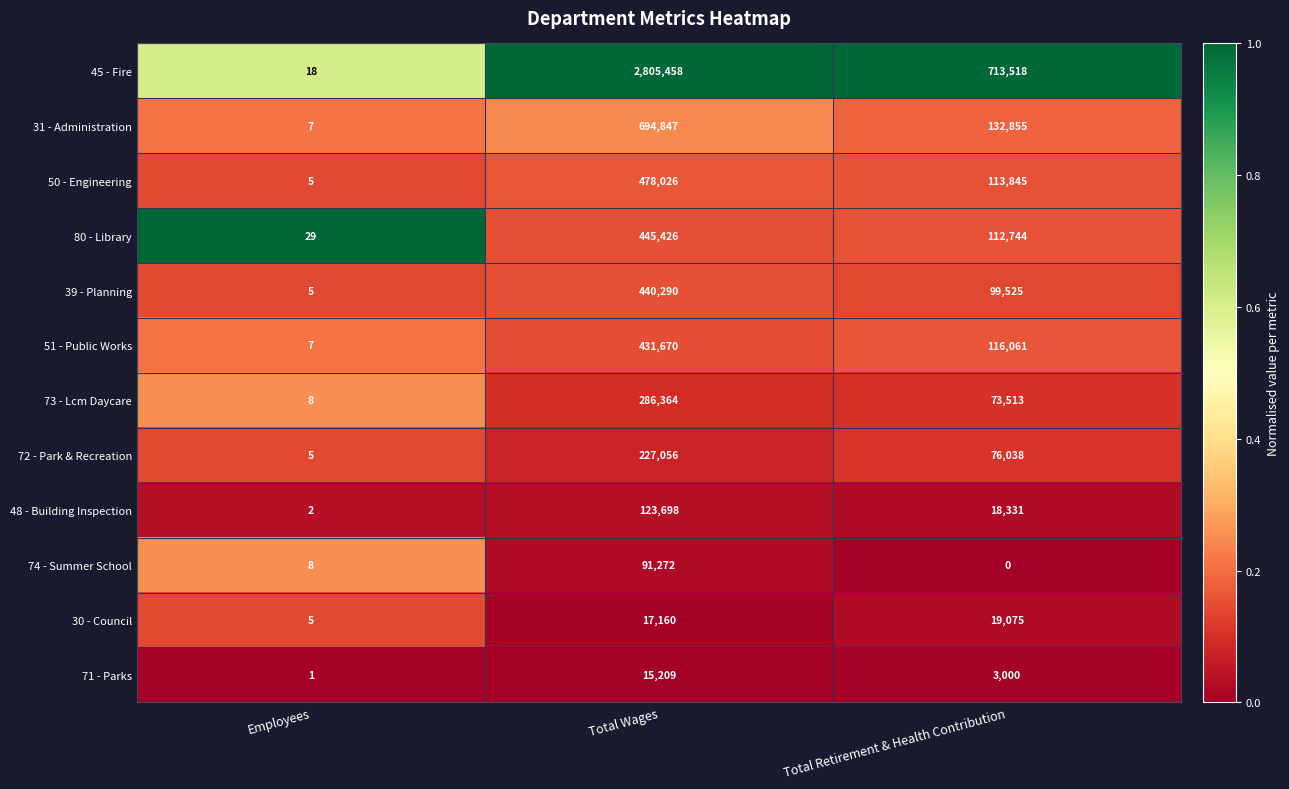

How many 39 - Planning values are between 5 and 440290?

3